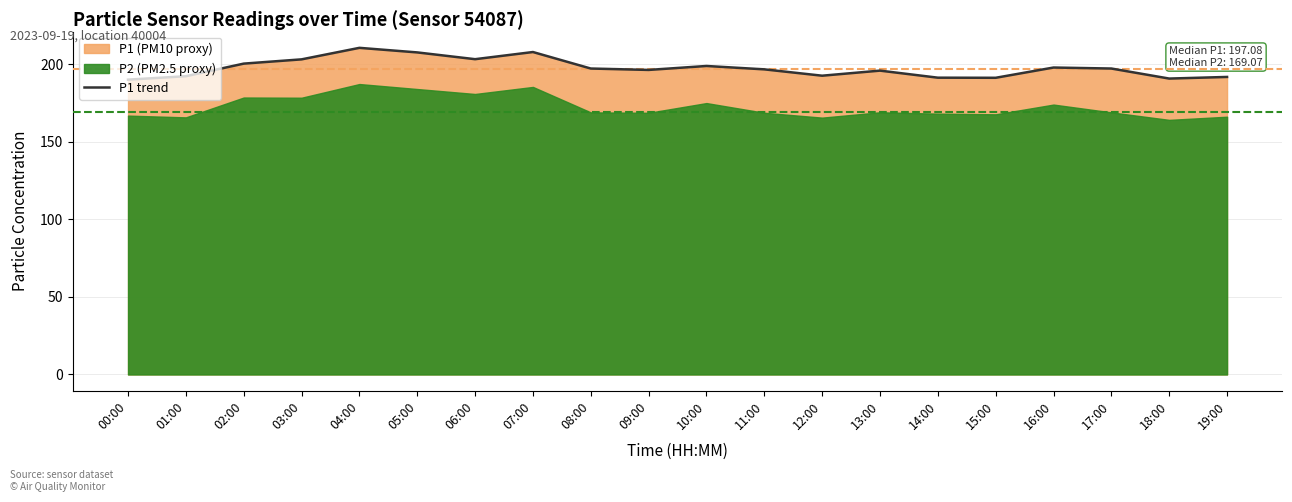

Reading right to left, list all the values displayed in this chart.

191.9	190.9	197.3	198.0	191.4	191.4	196.0	192.7	196.8	199.0	196.4	197.3	208.0	203.4	207.8	210.7	203.3	200.5	192.4	190.2